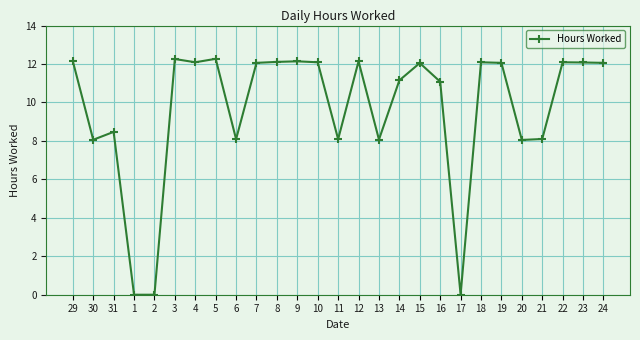

What position from the right is 17?

8